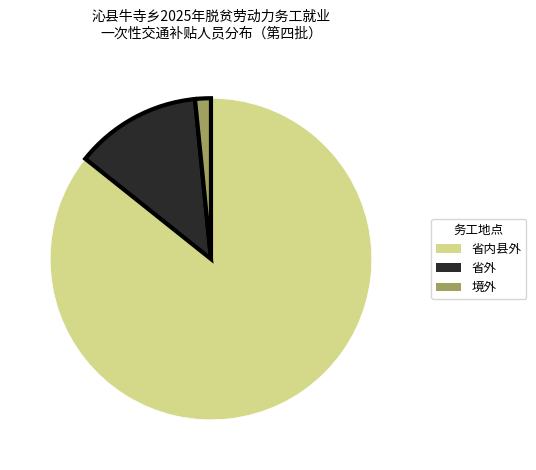

Which has a higher value, 境外 or 省外?

省外